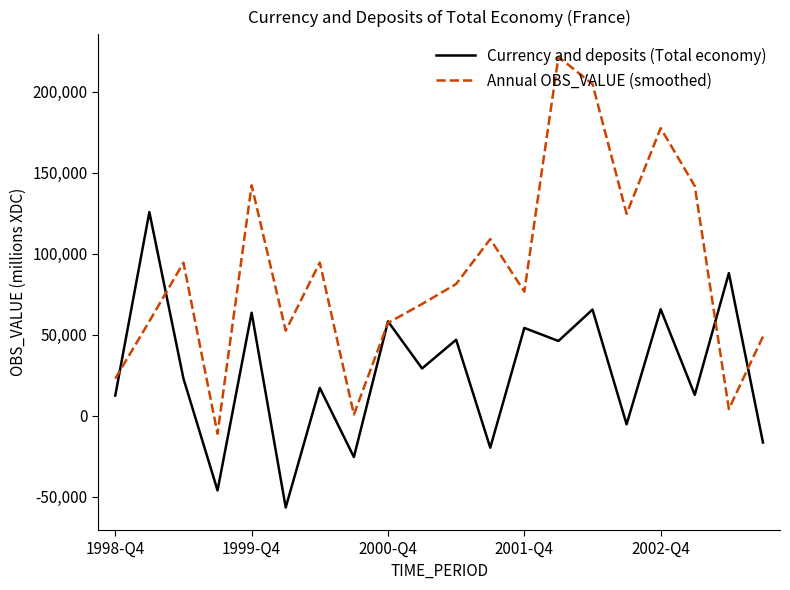

What is the smallest value displayed?

-56687